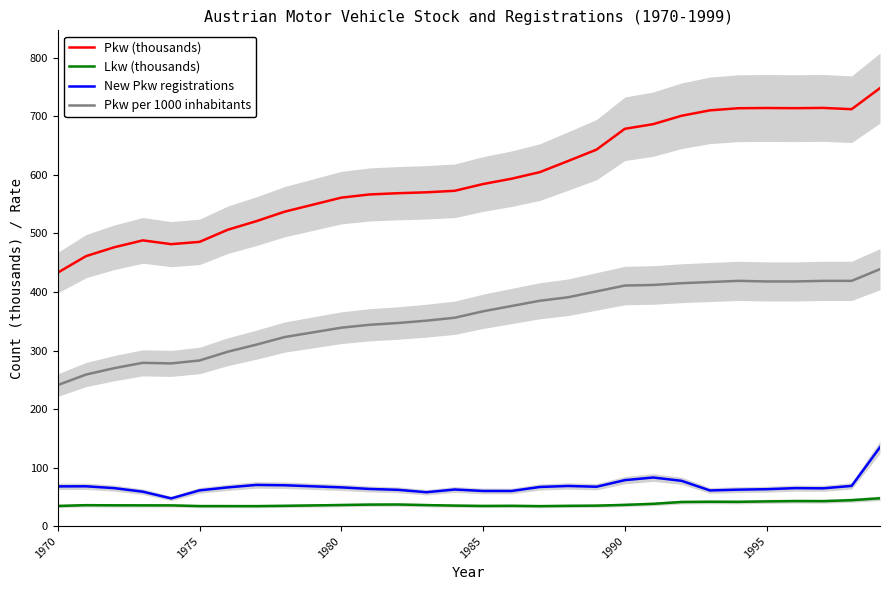

True or false: Pkw (thousands) and Lkw (thousands) cross at least once.

False